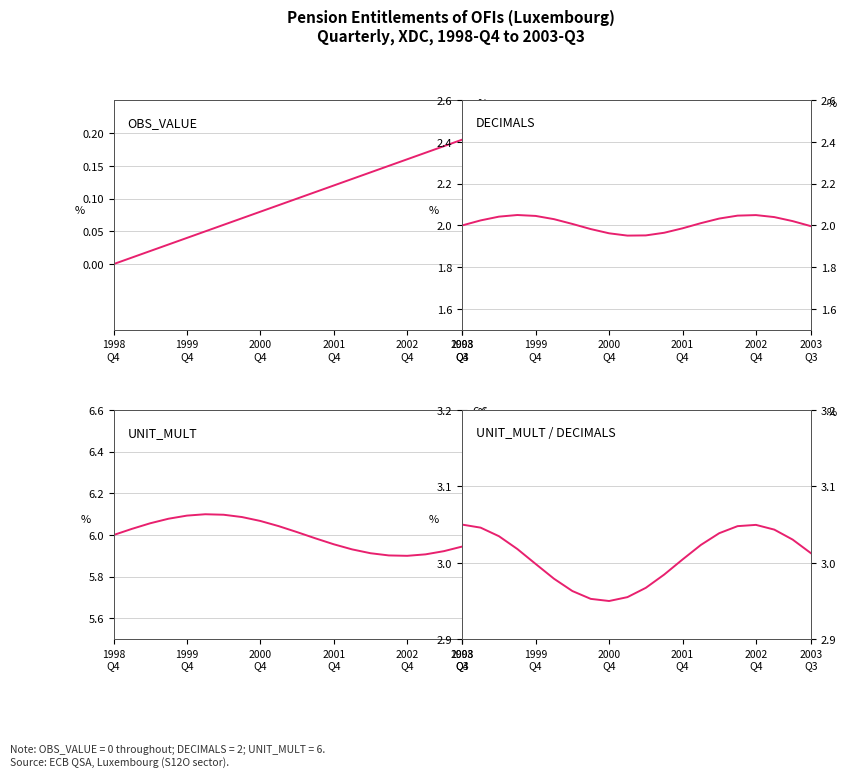

At how many categories does at least one series exceed 2?

20